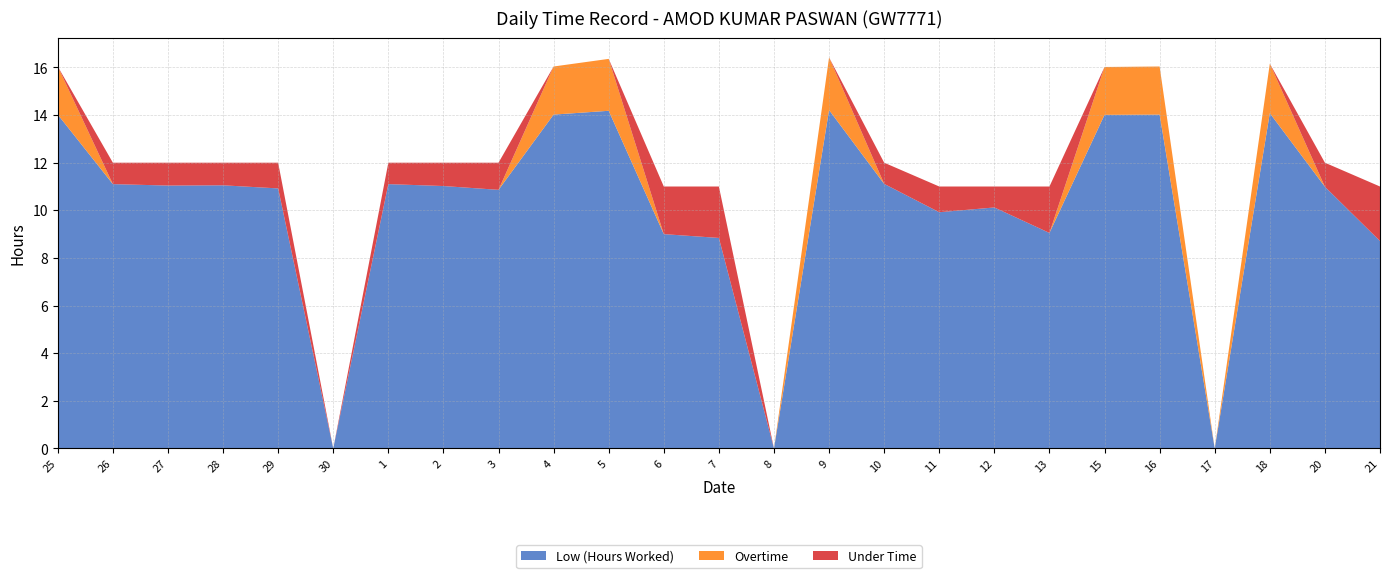

Reading left to right, list all the values displayed in this chart.

Low (Hours Worked): 25=14.0	26=11.1	27=11.0	28=11.1	29=10.9	30=0.0	1=11.1	2=11.0	3=10.9	4=14.0	5=14.2	6=9.0	7=8.8	8=0.0	9=14.2	10=11.1	11=9.9	12=10.1	13=9.1	15=14.0	16=14.0	17=0.0	18=14.1	20=11.0	21=8.7
Overtime: 25=2.0	26=0.0	27=0.0	28=0.0	29=0.0	30=0.0	1=0.0	2=0.0	3=0.0	4=2.0	5=2.2	6=0.0	7=0.0	8=0.0	9=2.2	10=0.0	11=0.0	12=0.0	13=0.0	15=2.0	16=2.0	17=0.0	18=2.1	20=0.0	21=0.0
Under Time: 25=0.0	26=0.9	27=1.0	28=0.9	29=1.1	30=0.0	1=0.9	2=1.0	3=1.1	4=0.0	5=0.0	6=2.0	7=2.2	8=0.0	9=0.0	10=0.9	11=1.1	12=0.9	13=1.9	15=0.0	16=0.0	17=0.0	18=0.0	20=1.0	21=2.3